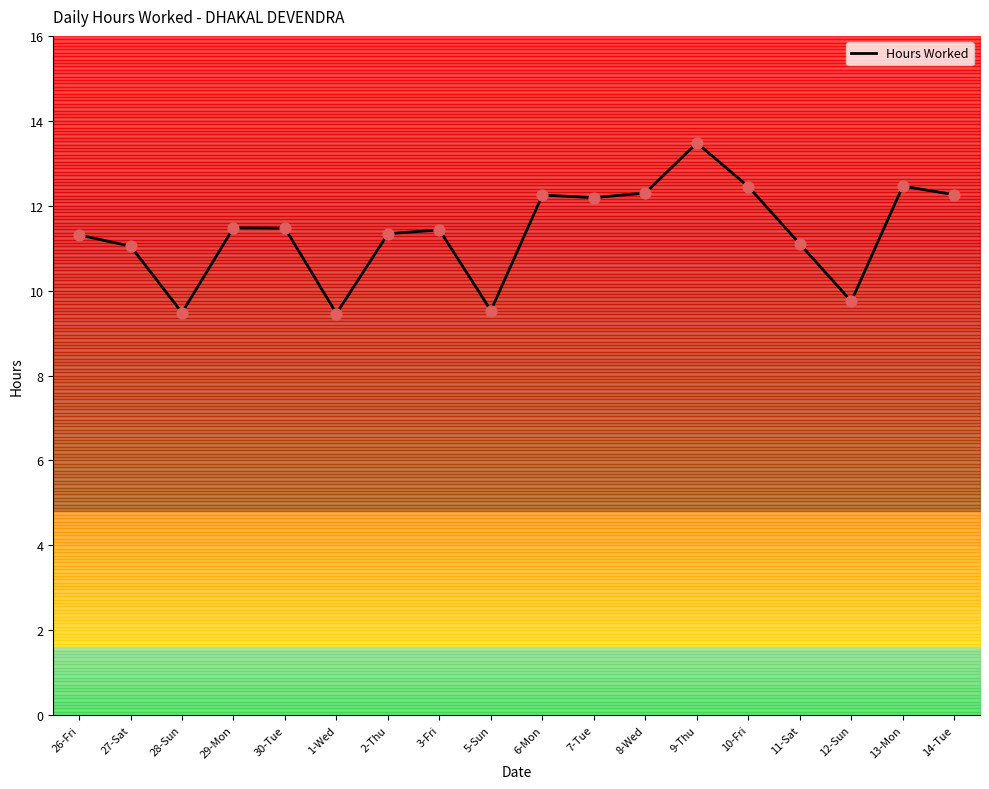

What is the change in value from 3-Fri to 12-Sun?

-1.7